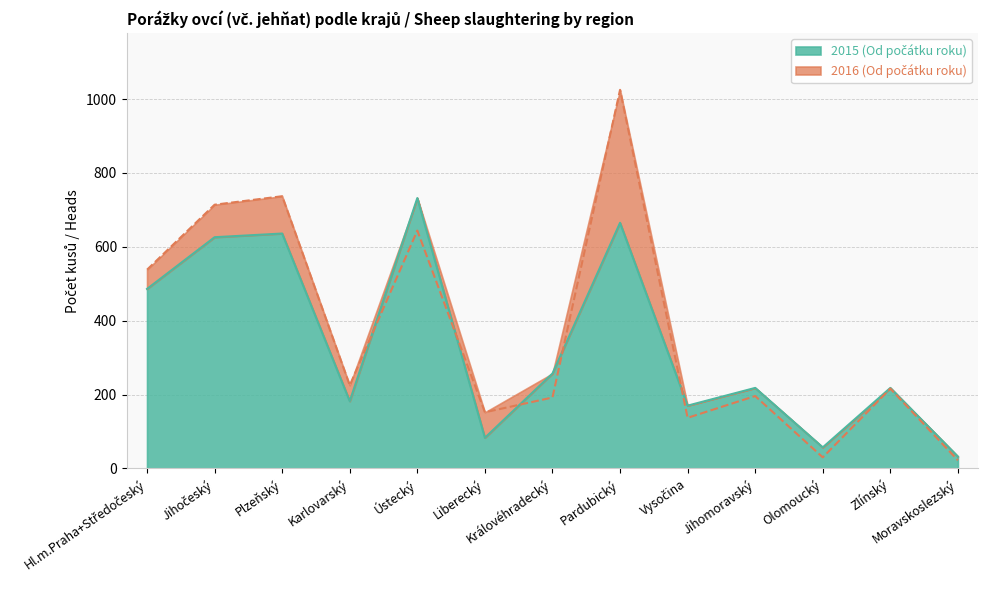

True or false: 2015 (Od počátku roku) and 2016 (Od počátku roku) cross at least once.

True